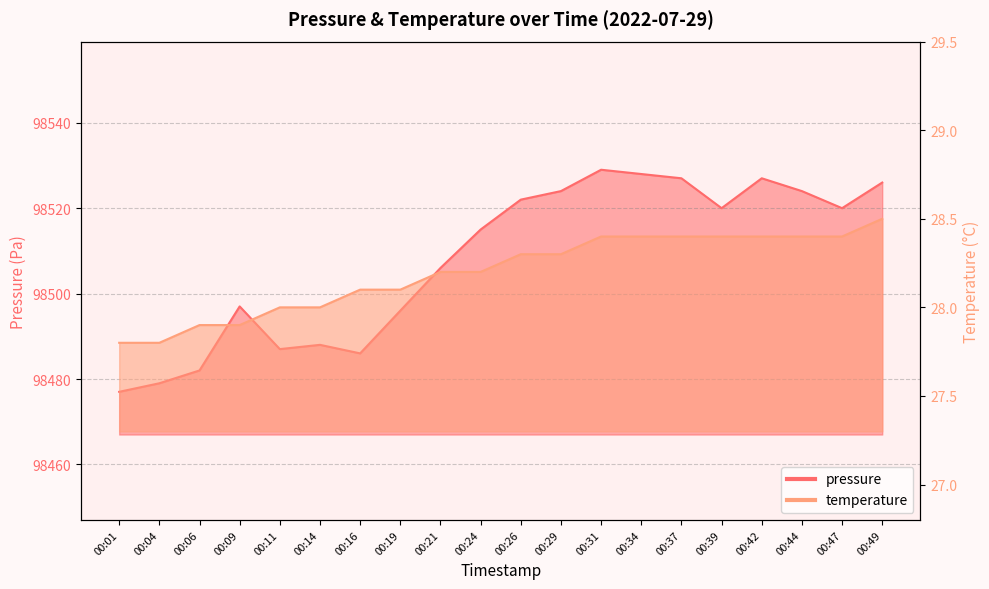

The pressure series shows 98488.0 at 00:14. True or false?

True